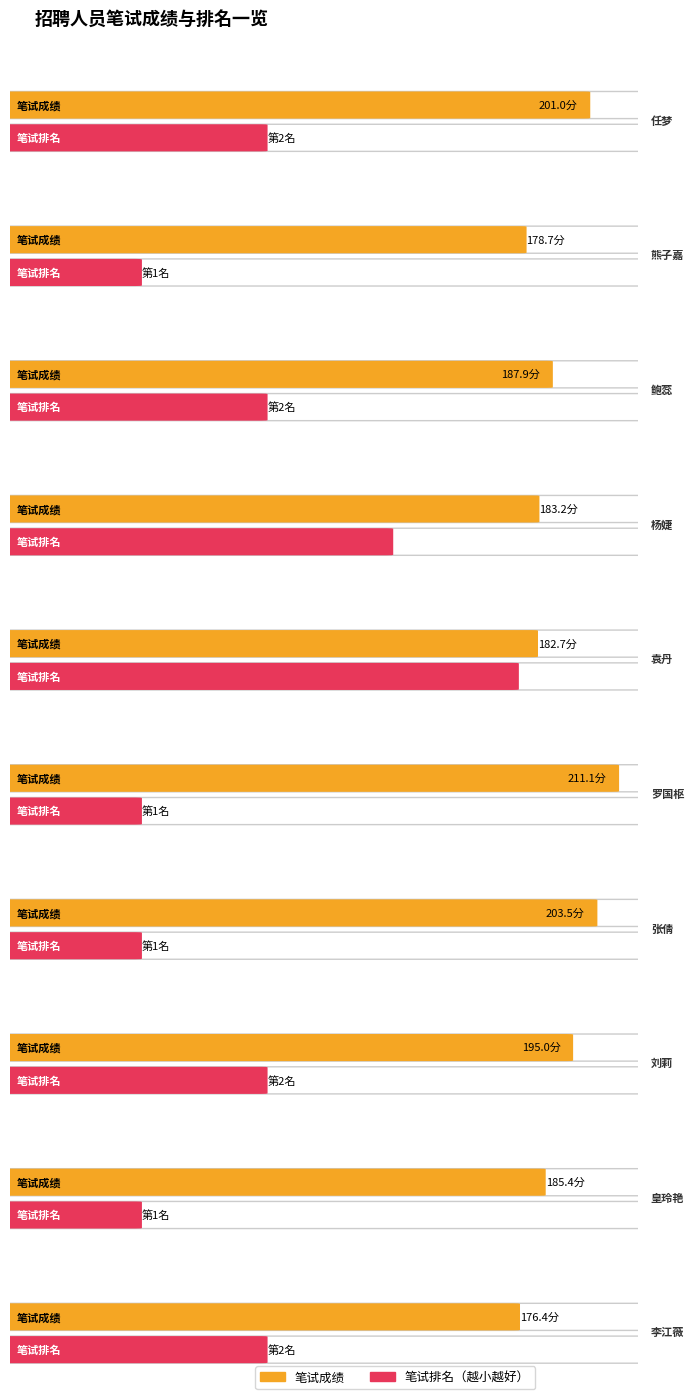

Which category has the highest value across all series?

罗国枢